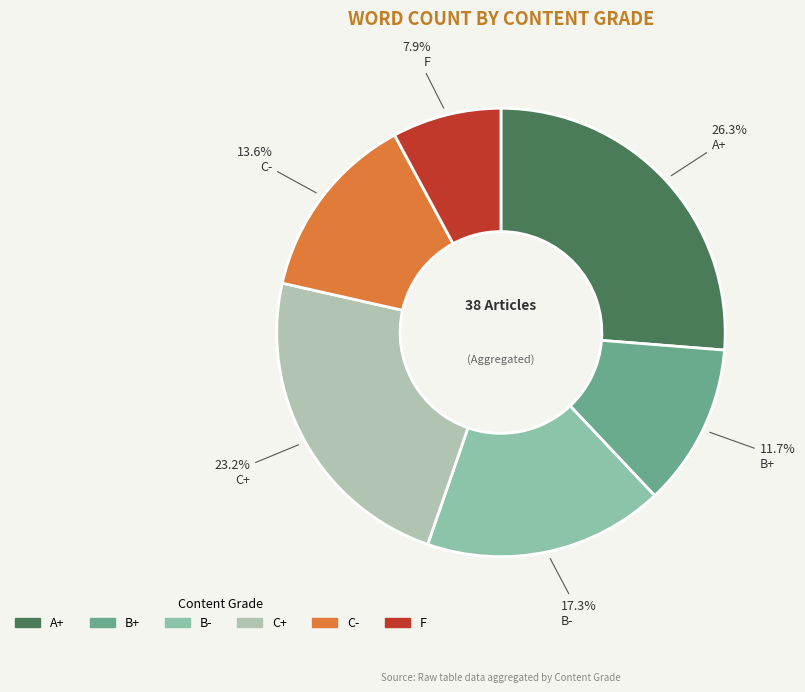

How many slices are in this pie chart?

6